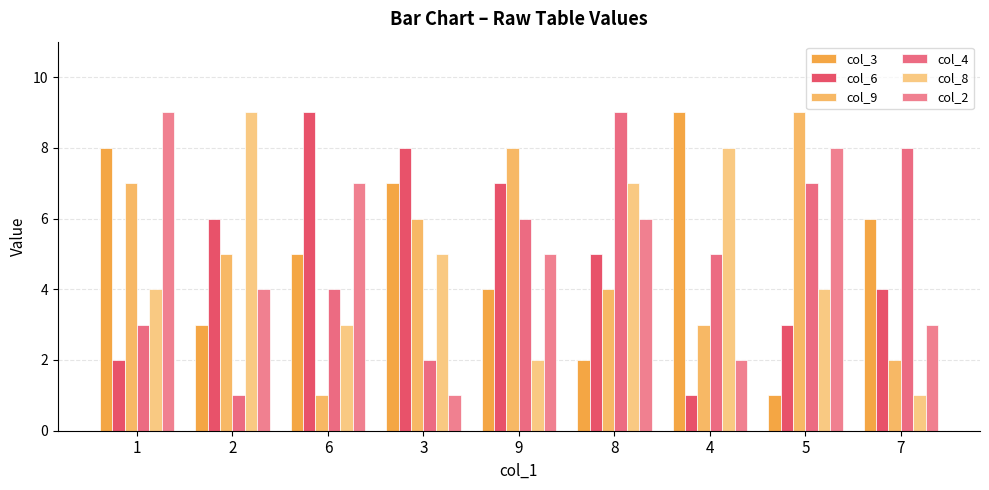

What is the spread (max minus min) of values at 9?

6